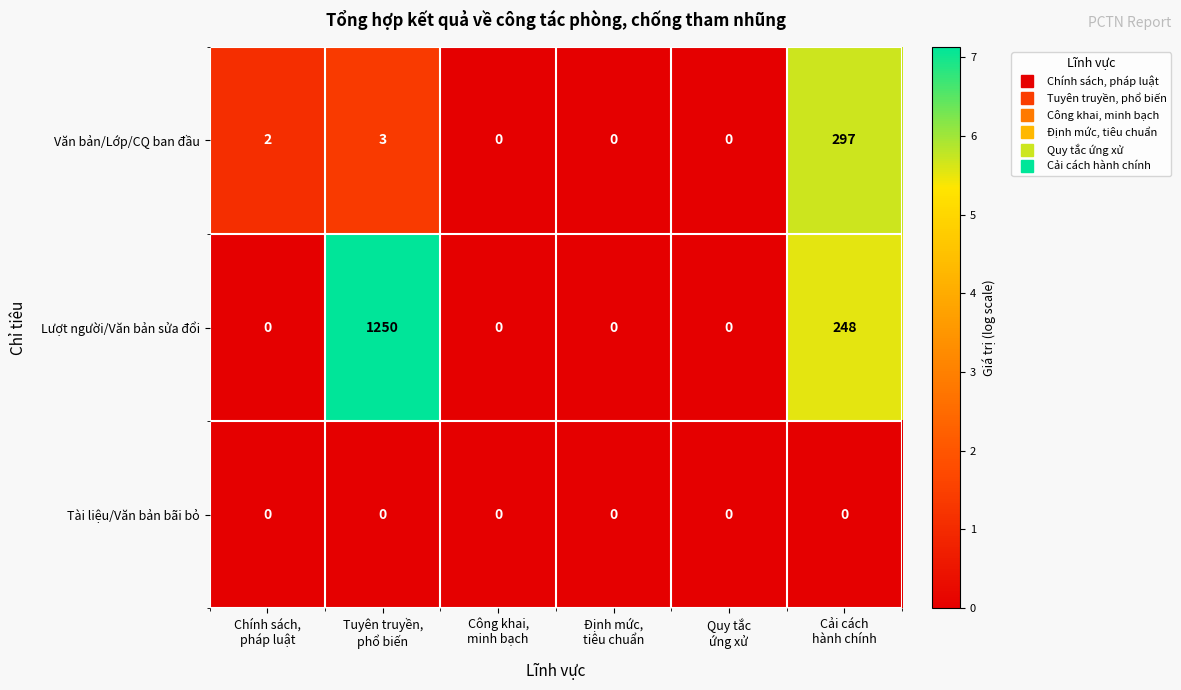

Which series has the largest total across all categories?

Lượt người/Văn bản sửa đổi